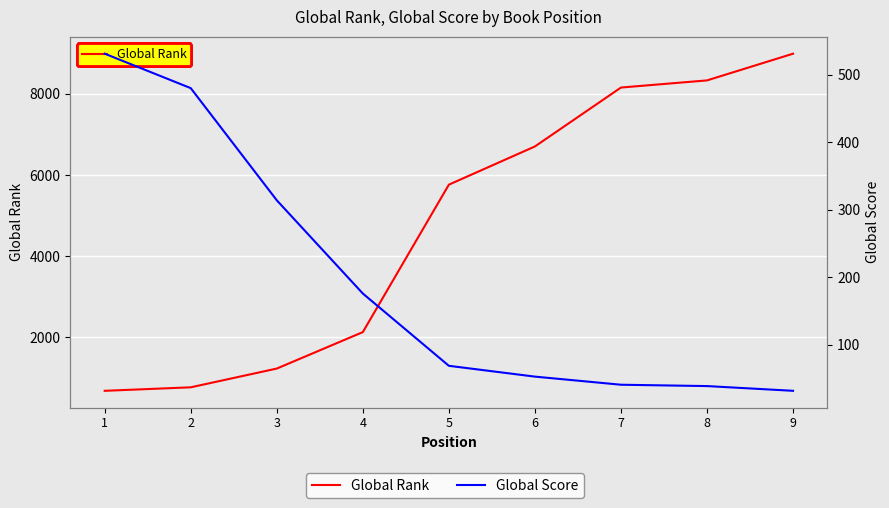

What is the minimum value shown in the chart?

32